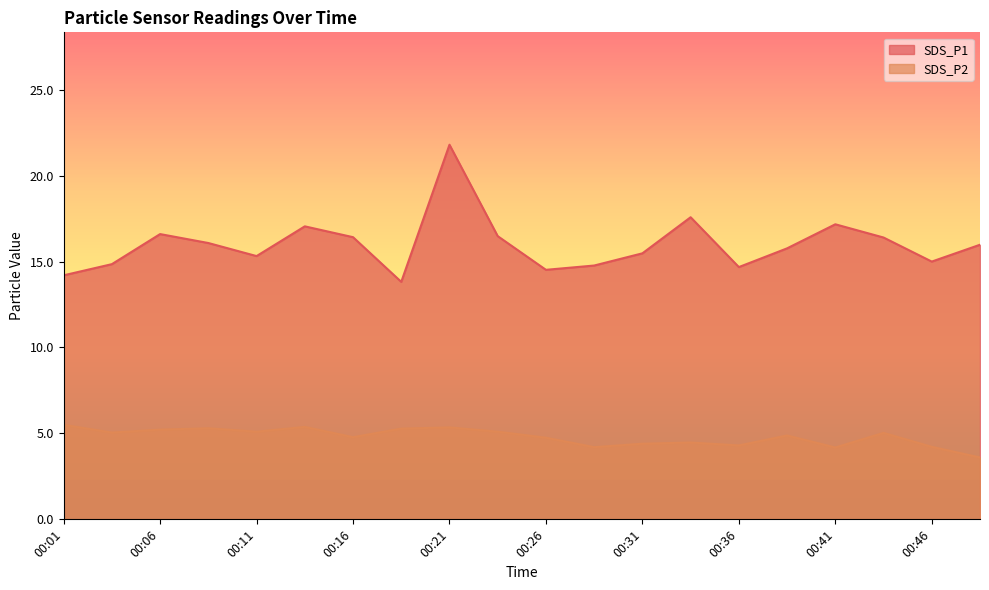

Which category has the highest value in the SDS_P1 series?

00:21